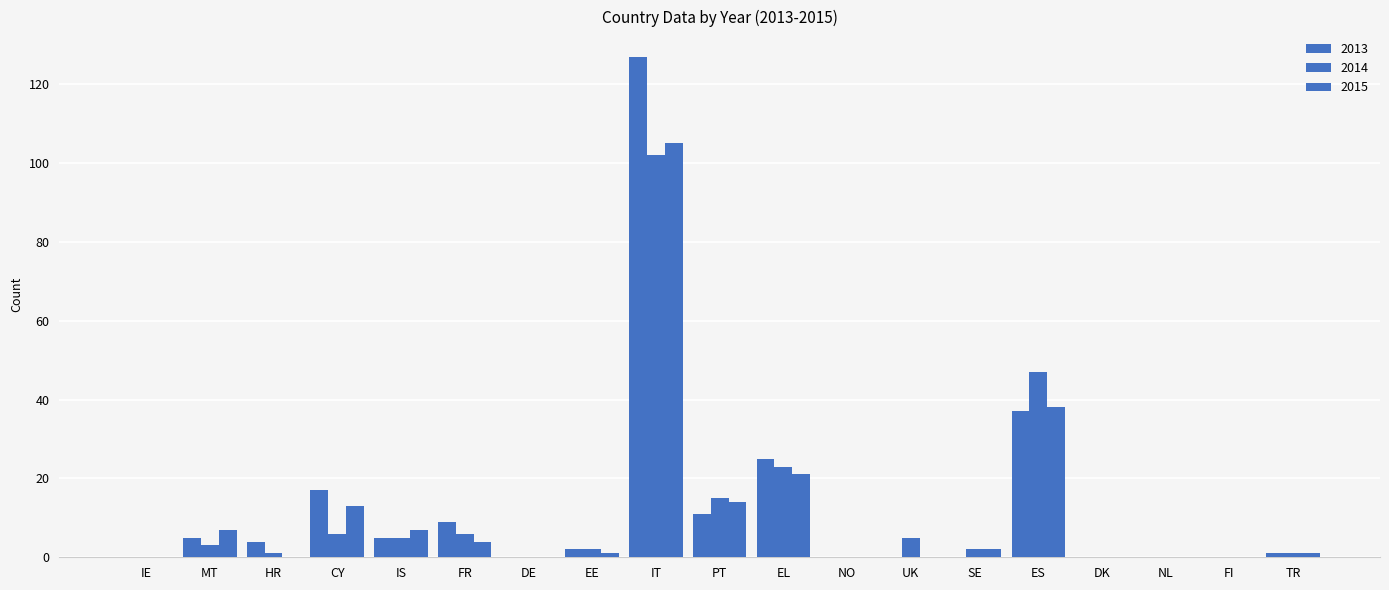

At which category does the chart reach its peak across all series?

IT